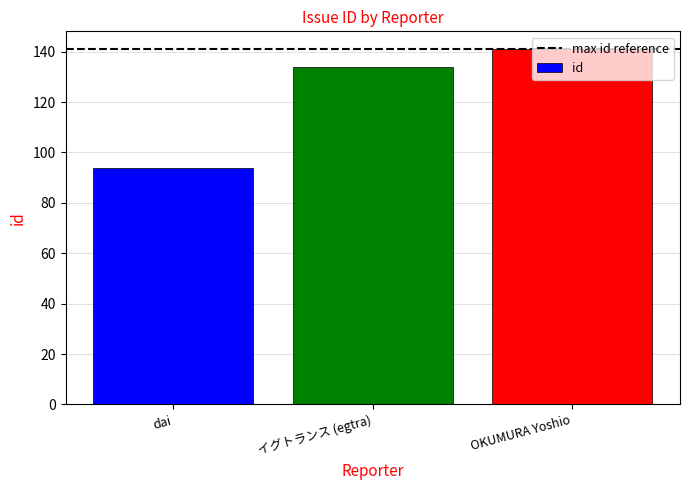

Approximately how many times larger is the value at OKUMURA Yoshio compared to dai?

1.5